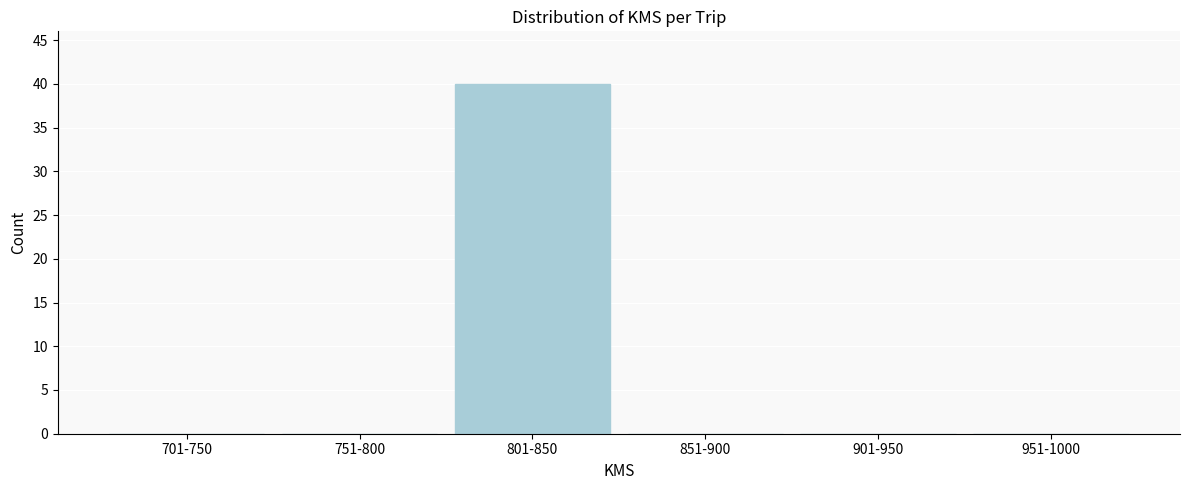

Reading right to left, extract all data points from this chart.

951-1000=0	901-950=0	851-900=0	801-850=40	751-800=0	701-750=0